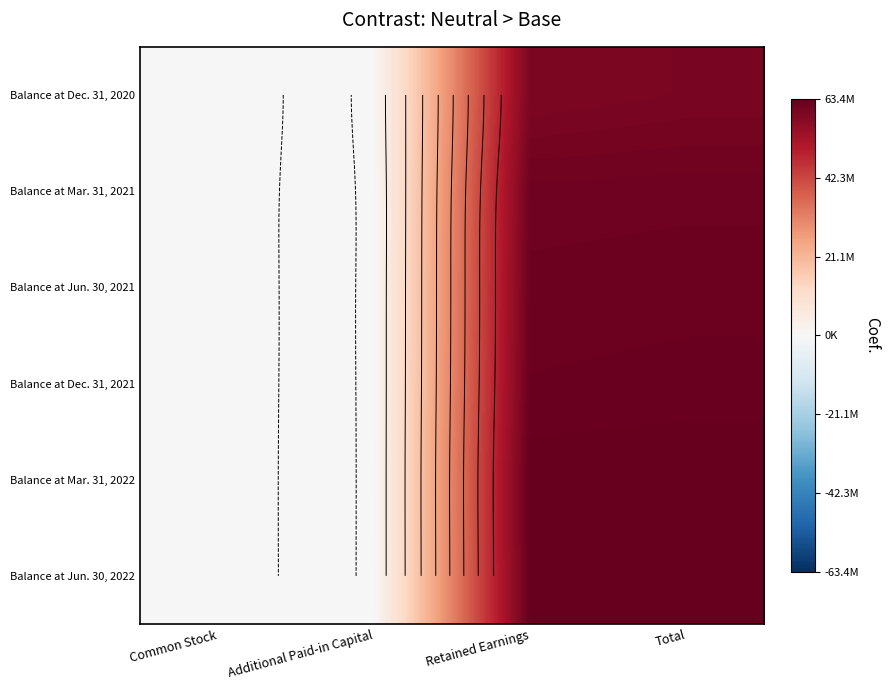

Which label corresponds to the smallest value in the chart?

Additional Paid-in Capital